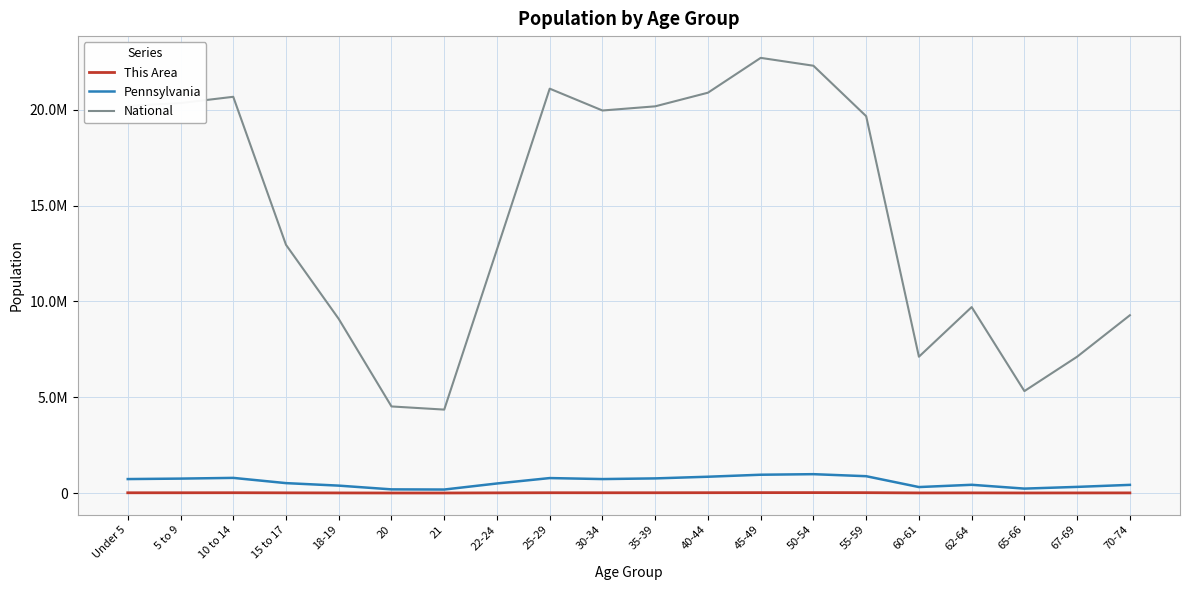

How many interior local valleys does the This Area series have?

4